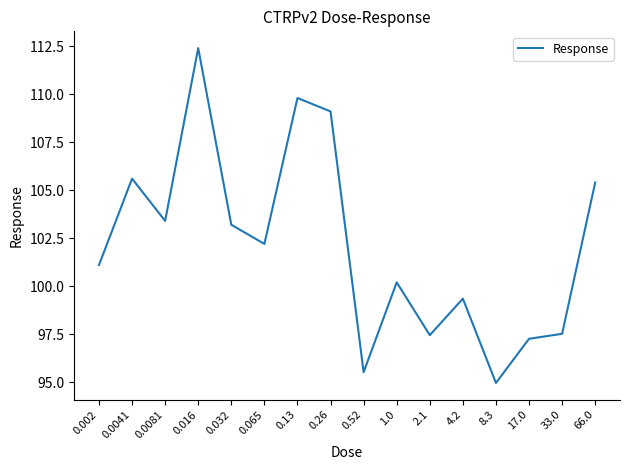

What value does the data have at 66.0?

105.4